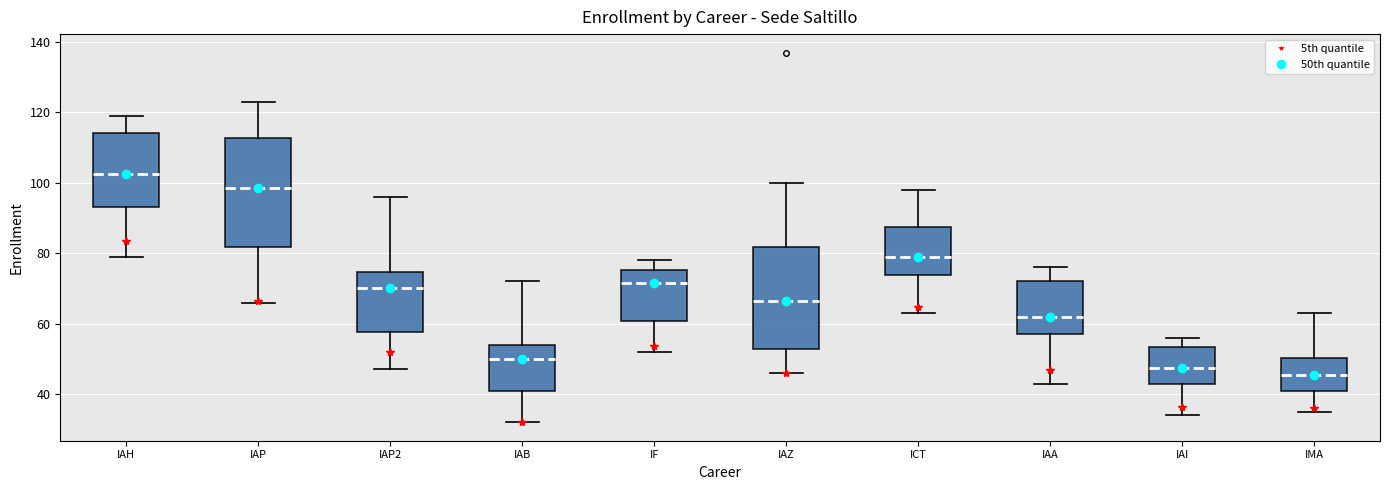

Reading left to right, transcribe this box plot: for each box, give where its median line is, the range the box spans, and where its two whiskers end, as read against the y-axis. The values are not printed on the chart, so give them approximately, as read against the axis.

IAH: median 102, box 94 to 114, whiskers 80 to 120
IAP: median 98, box 82 to 112, whiskers 66 to 124
IAP2: median 70, box 58 to 74, whiskers 48 to 96
IAB: median 50, box 40 to 54, whiskers 32 to 72
IF: median 72, box 60 to 76, whiskers 52 to 78
IAZ: median 66, box 52 to 82, whiskers 46 to 100
ICT: median 80, box 74 to 88, whiskers 64 to 98
IAA: median 62, box 58 to 72, whiskers 44 to 76
IAI: median 48, box 42 to 54, whiskers 34 to 56
IMA: median 46, box 42 to 50, whiskers 36 to 64